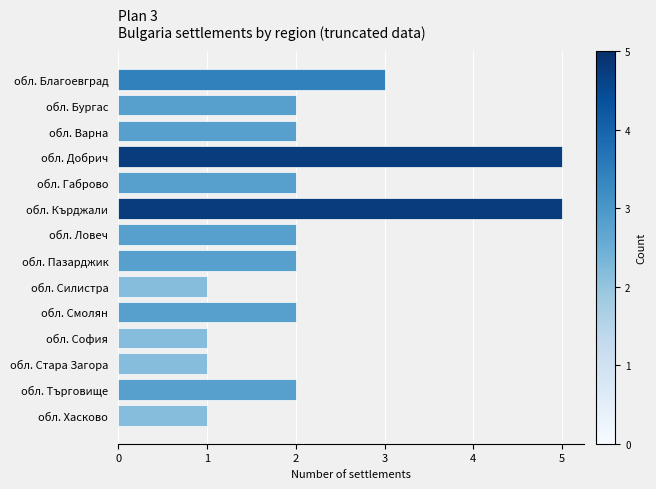

What is the average value?

2